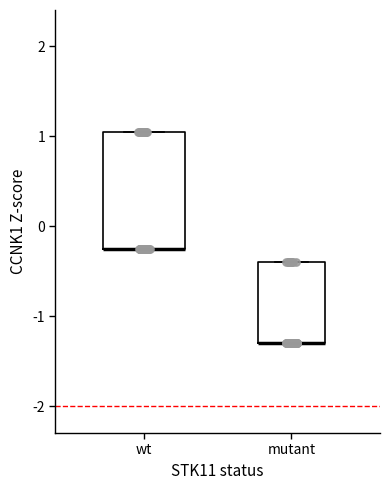

Reading left to right, transcribe this box plot: for each box, give where its median line is, the range the box spans, and where its two whiskers end, as read against the y-axis. The values are not printed on the chart, so give them approximately, as read against the axis.

wt: median -0.2 (drawn on the box's lower edge), box -0.2 to 1.1, whiskers -0.2 to 1.1
mutant: median -1.3 (drawn on the box's lower edge), box -1.3 to -0.4, whiskers -1.3 to -0.4